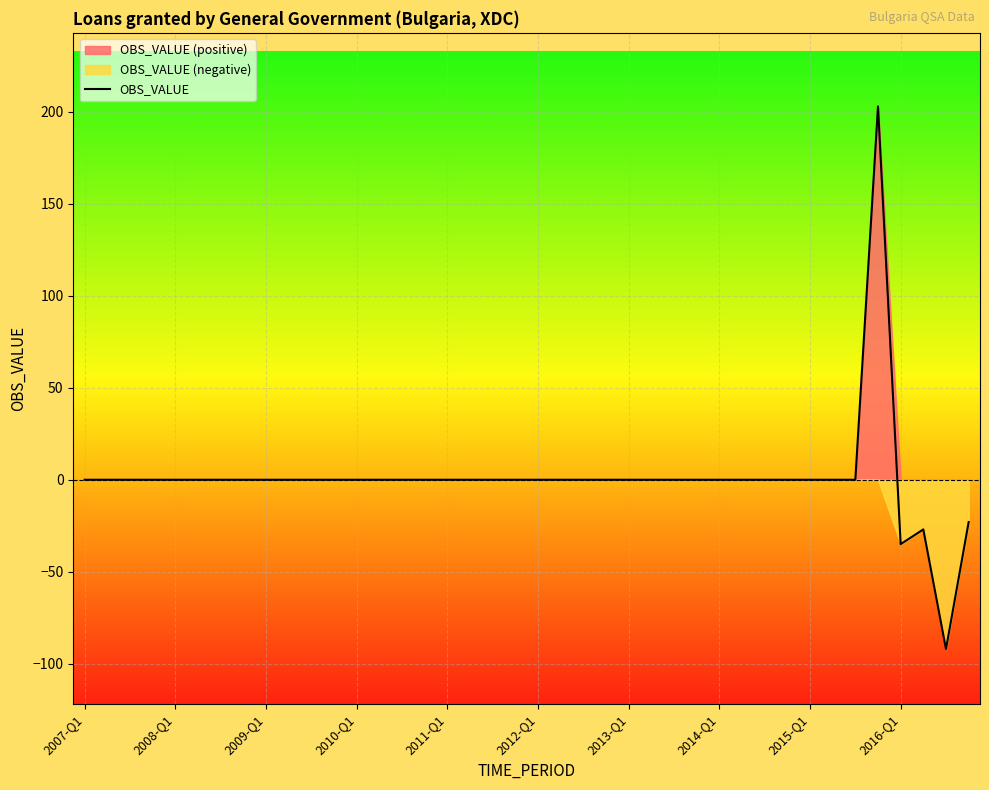

What is the maximum value for OBS_VALUE?

203